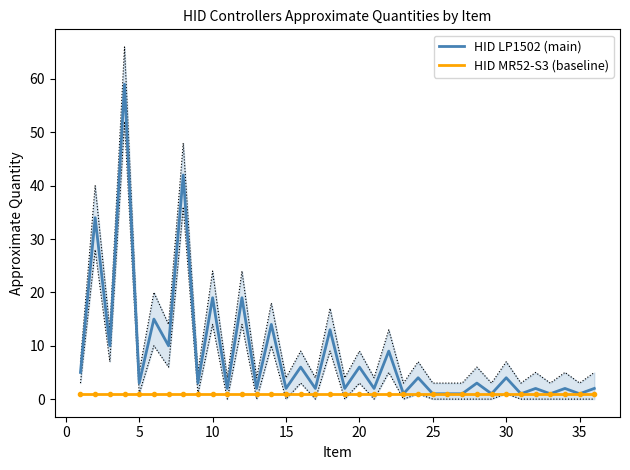

How many lines are shown in the chart?

2